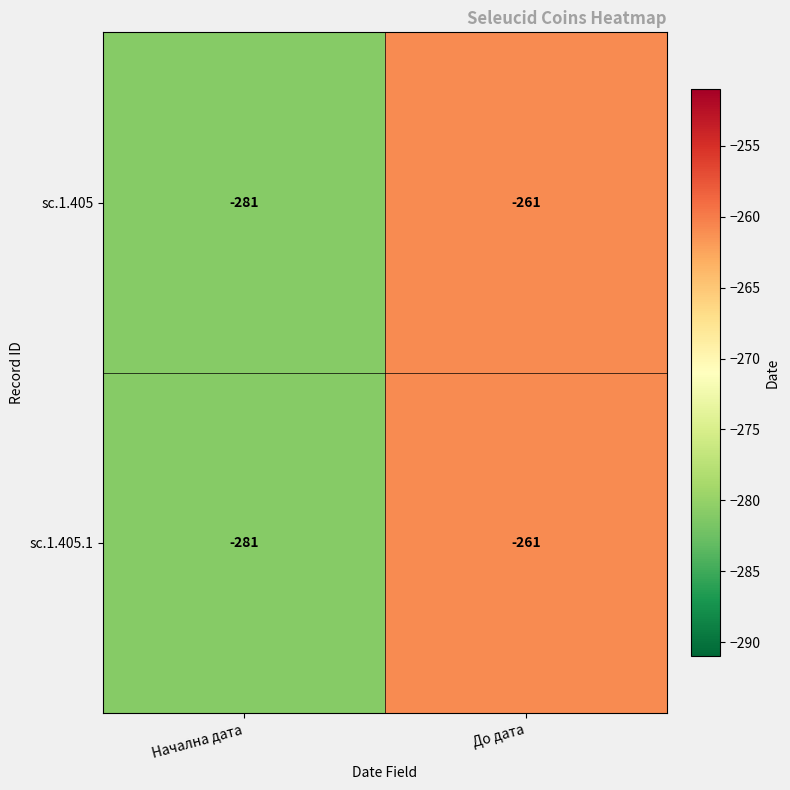

What is the difference between the maximum and minimum values in the sc.1.405.1 series?

20